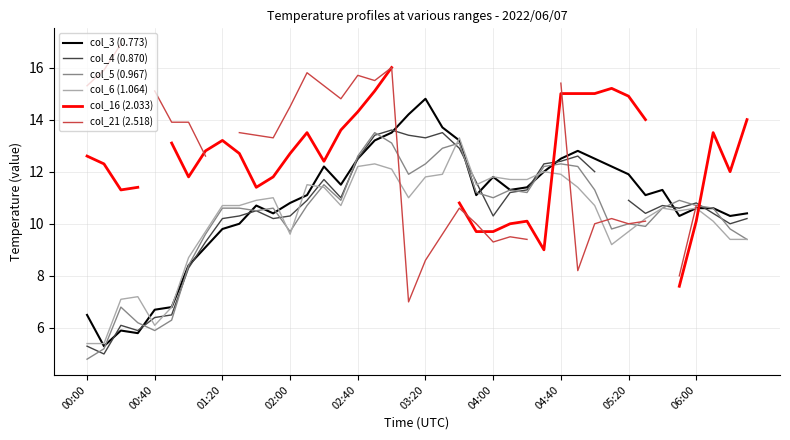

Which series changed the most between 15 and 23?

col_21 (2.518)